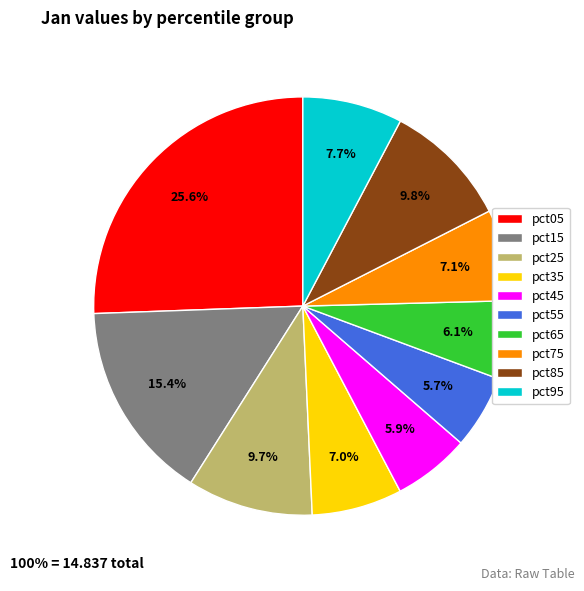

True or false: pct15 accounts for 15% of the total.

True